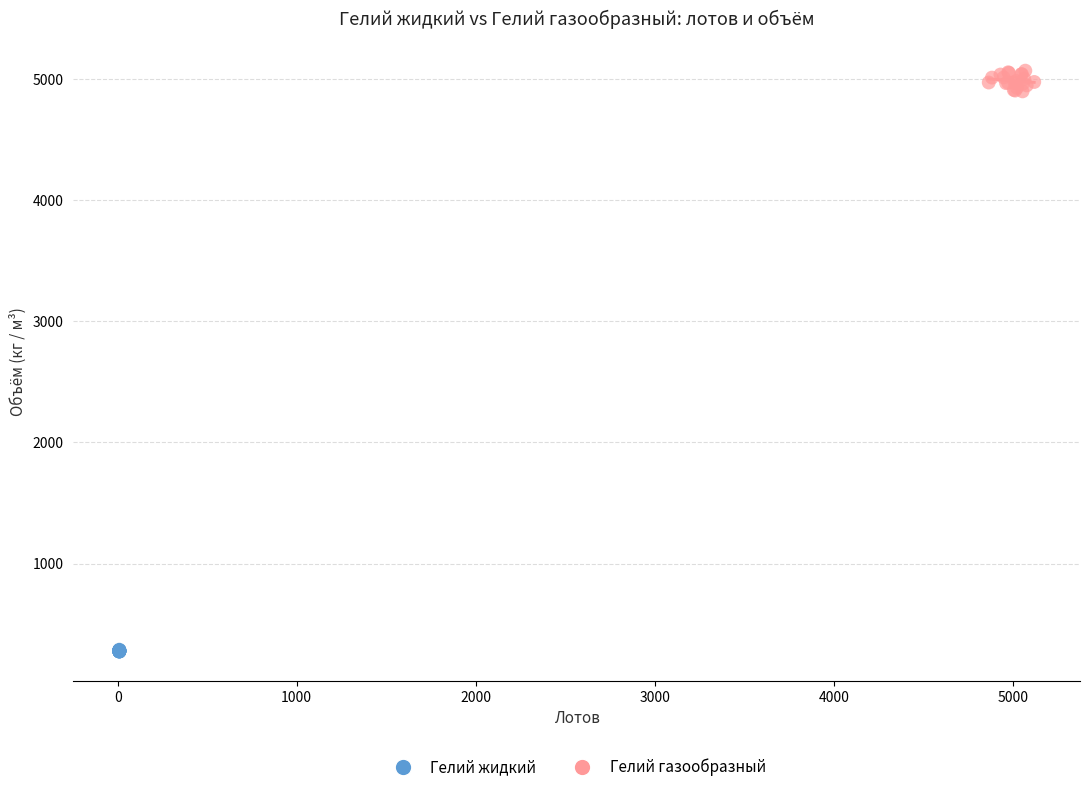

Which series reaches the minimum Y coordinate?

Гелий жидкий